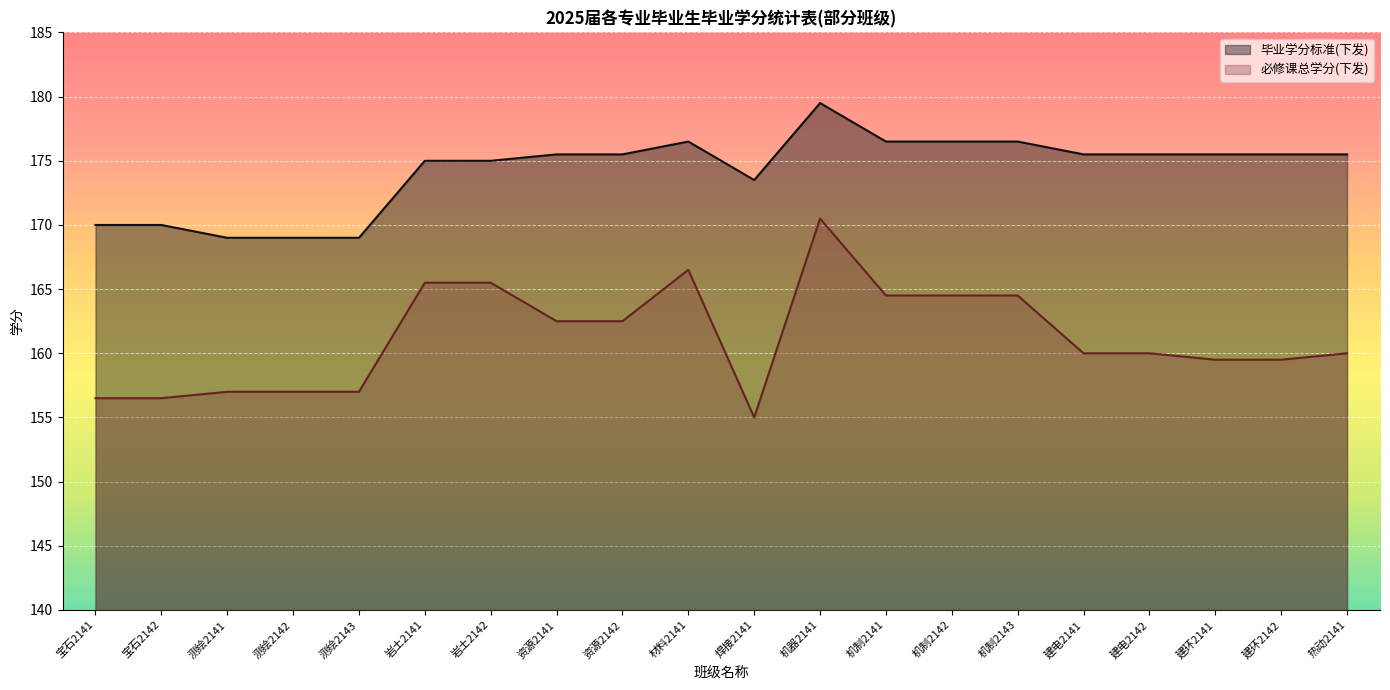

What are all the series names shown in the legend?

毕业学分标准(下发), 必修课总学分(下发)